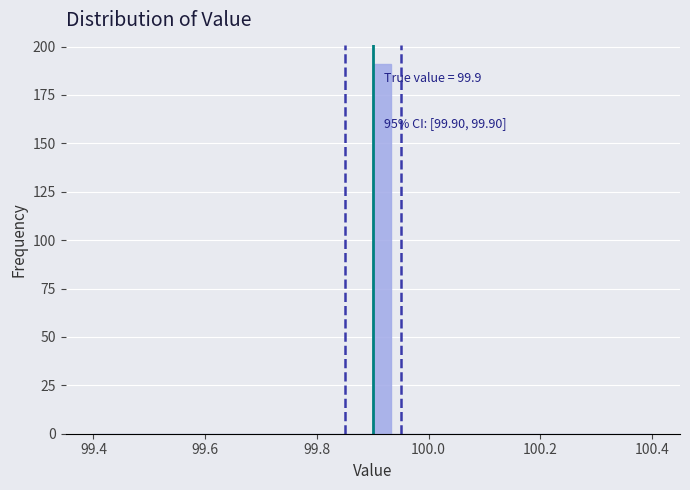

Around what value on the x-axis is the tallest bar? Give the approximate position of its centre, as read against the axis.

99.92